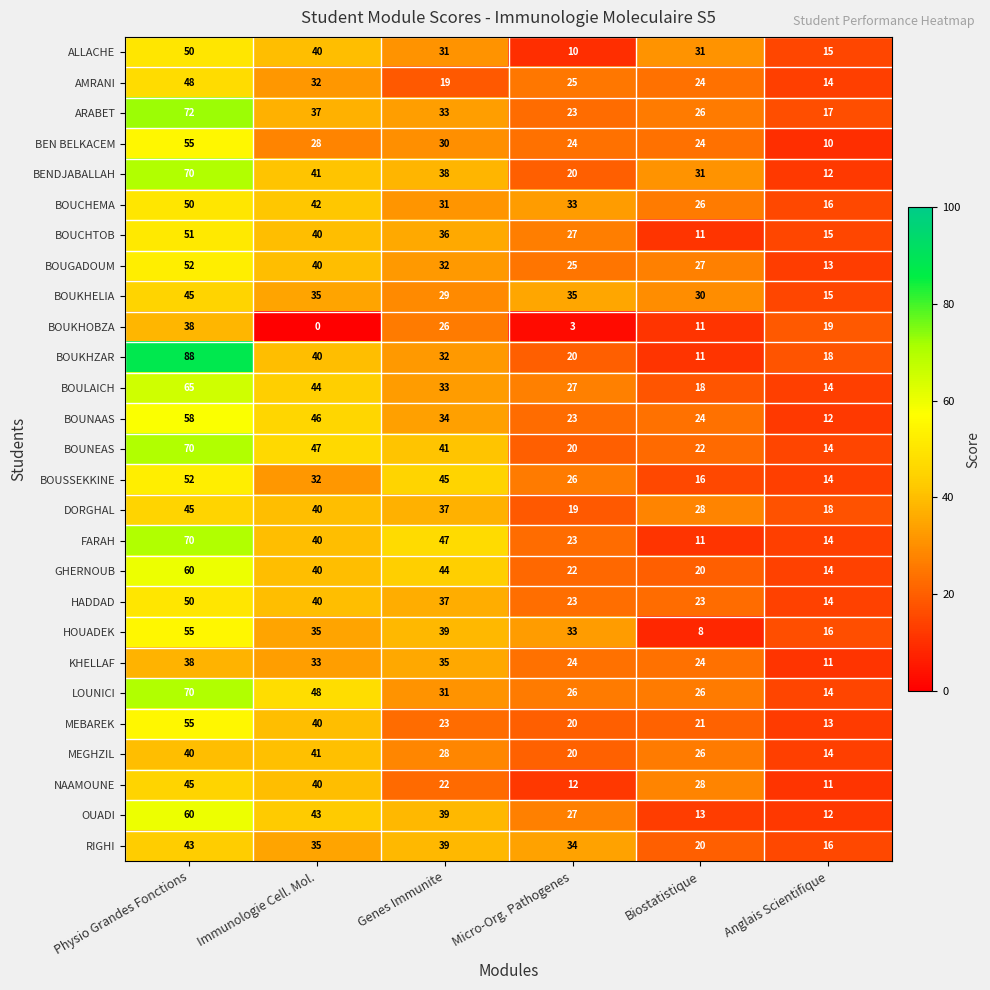

How many series are shown in this chart?

27